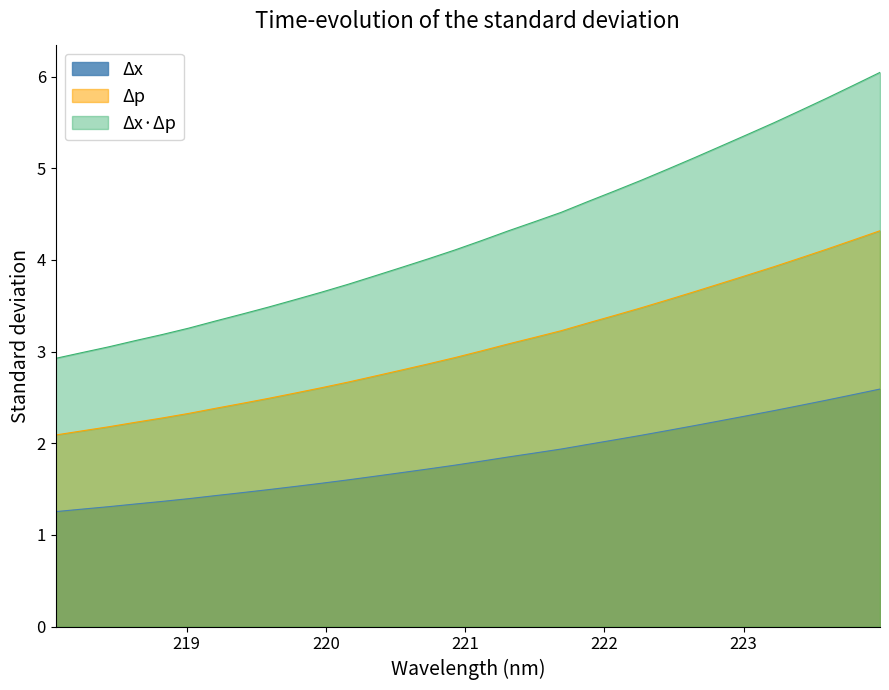

Which category has the lowest value across all series?

218.0596